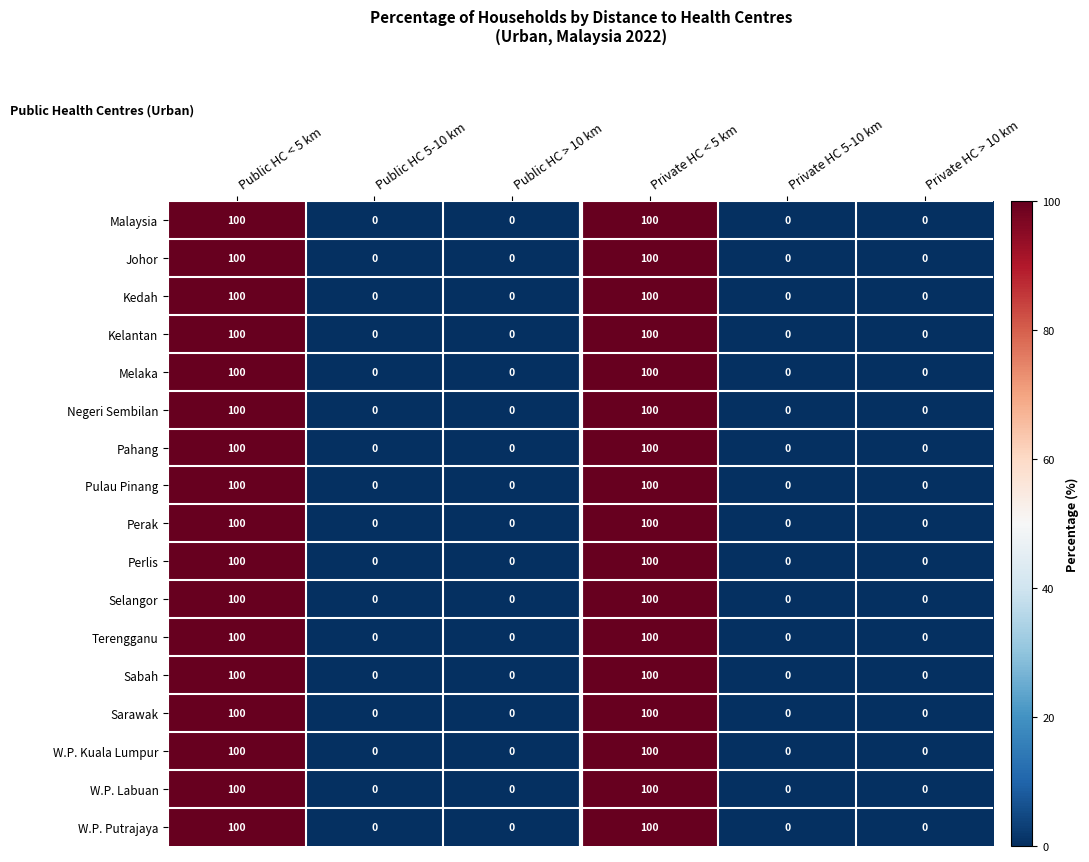

What is the greatest value displayed?

100